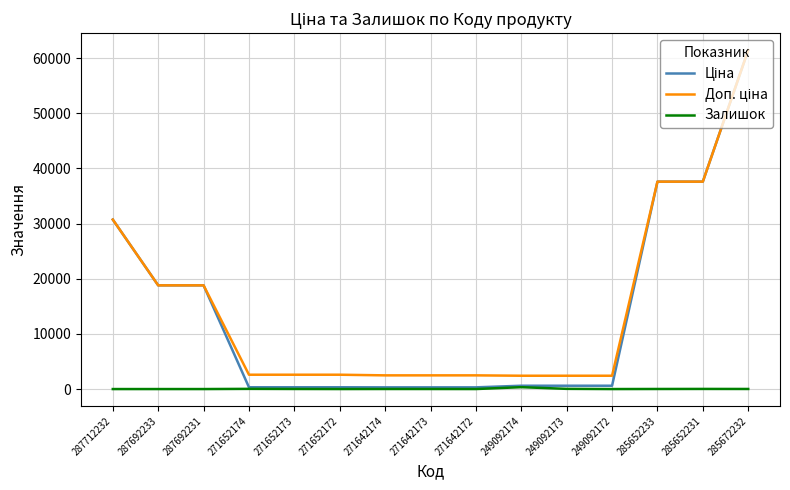

True or false: Залишок has a value of 16.0 at 285672232.

True